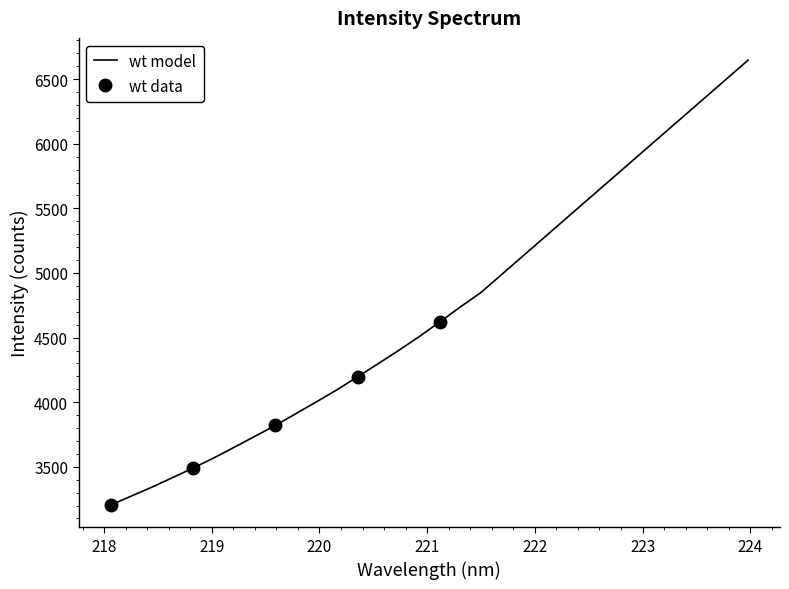

Is it true that the value at 12 is 1120.2?

False